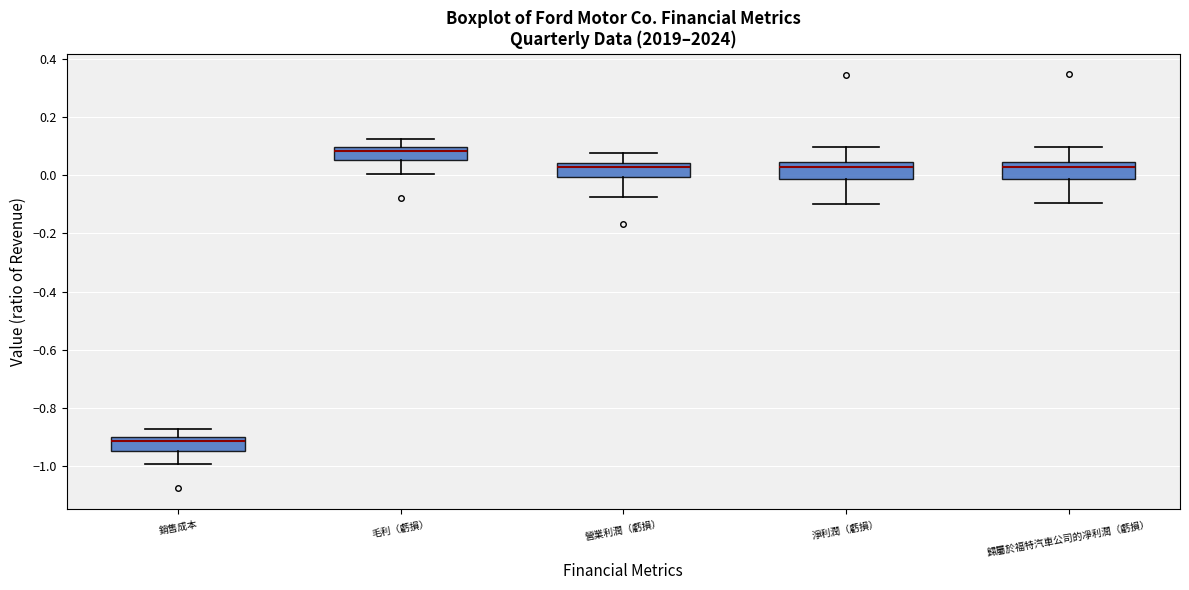

Which box's median line is the lowest?

銷售成本